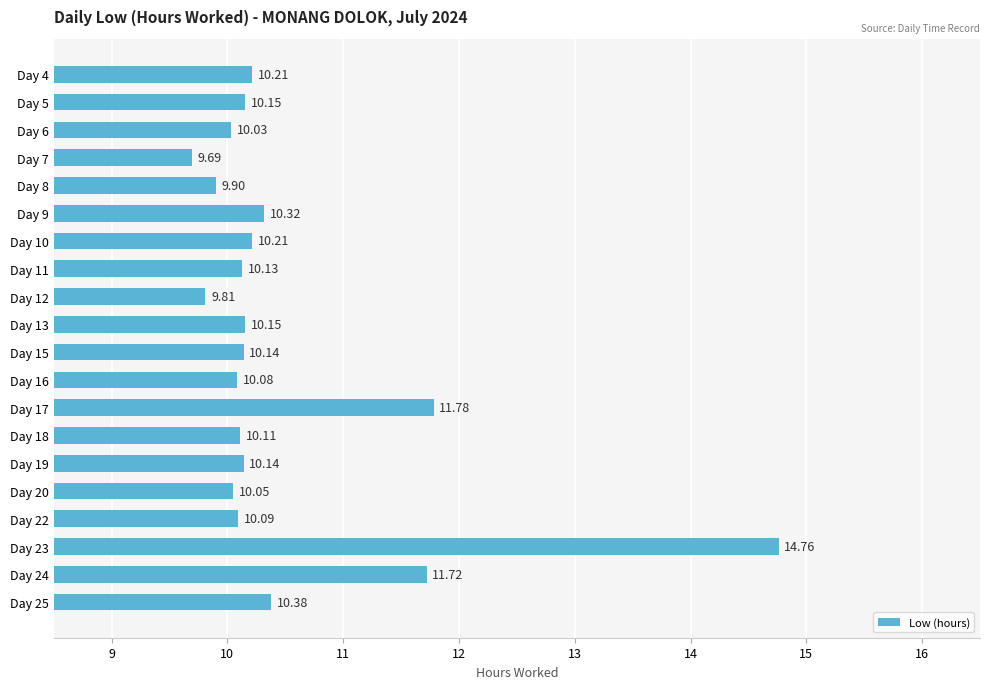

What is the difference between the second highest and minimum values?

2.1